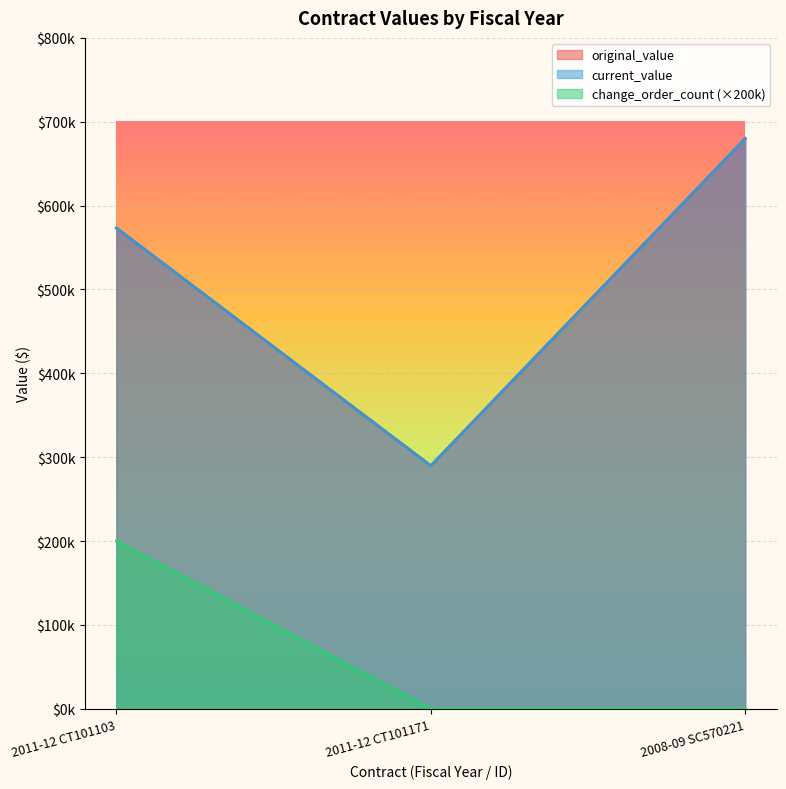

How many lines are shown in the chart?

3